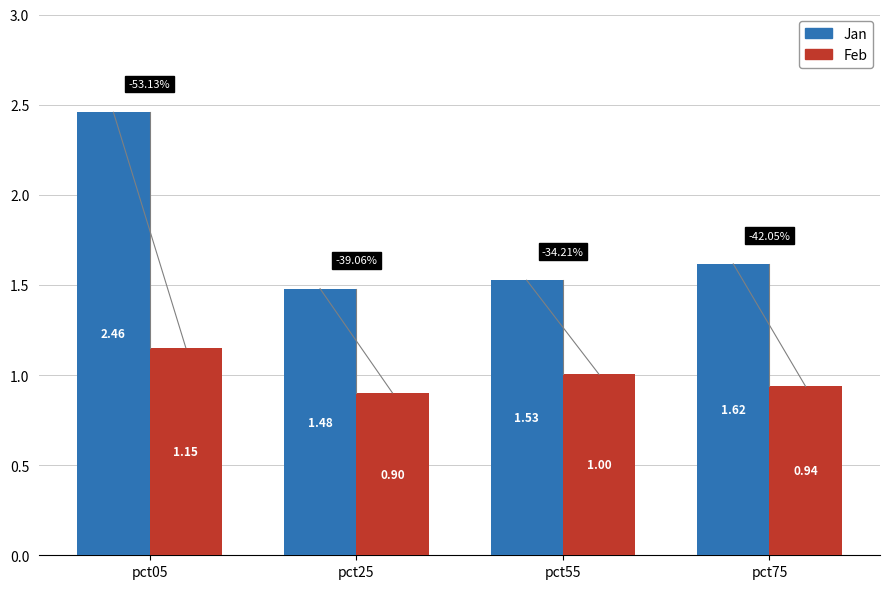

How many series are shown in this chart?

2